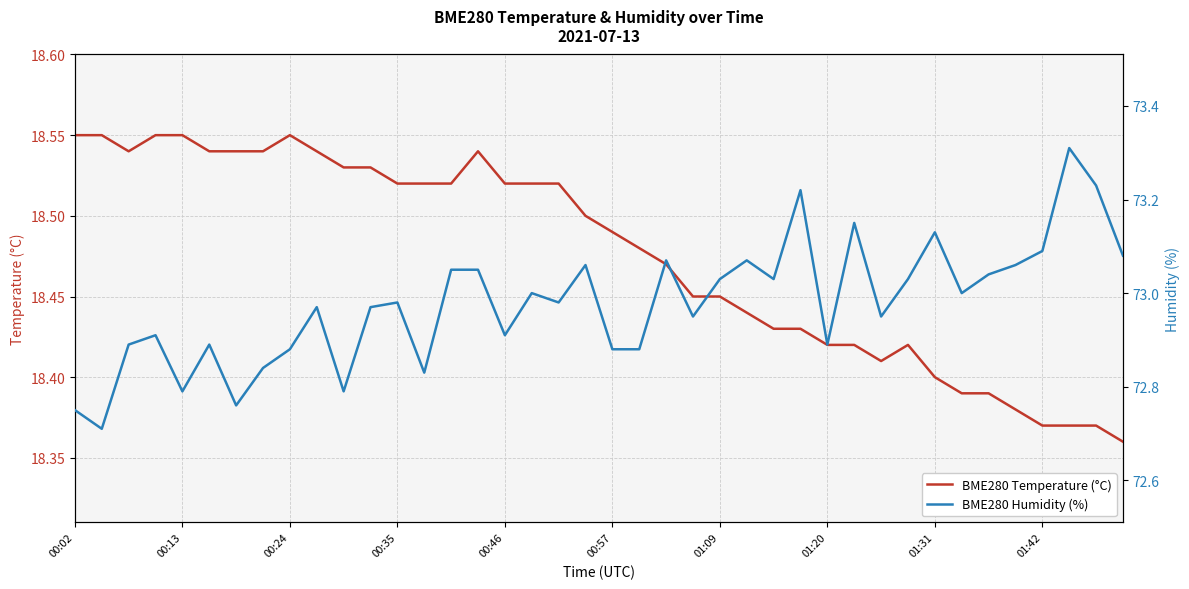

Where is BME280 Temperature (°C) nearest to the value 18?

39